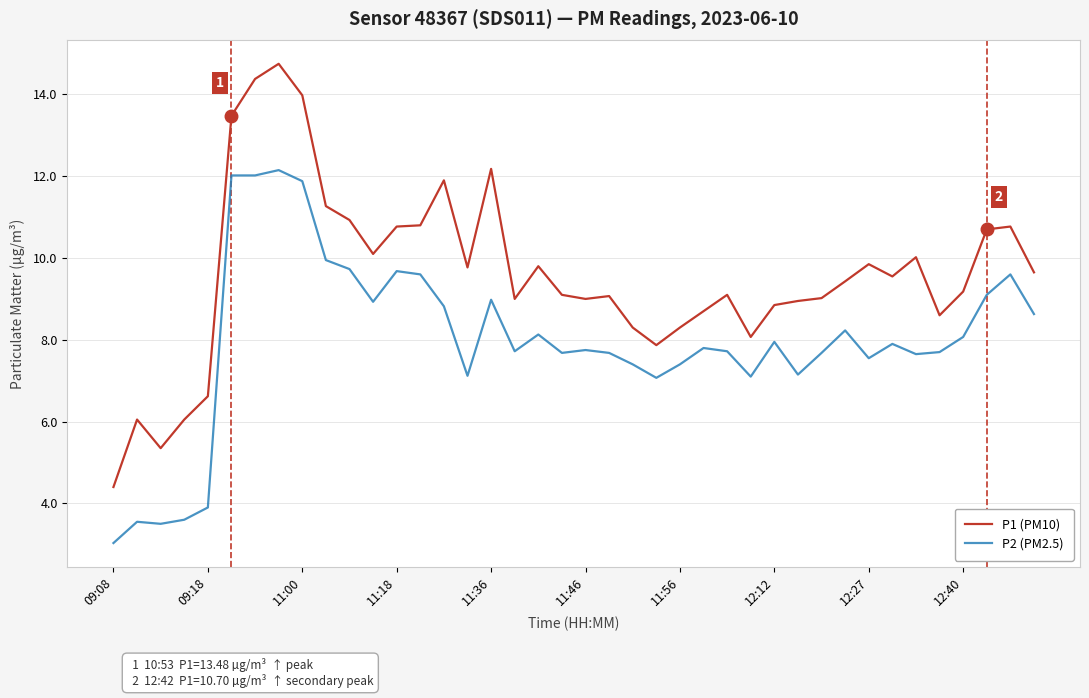

What is the lowest value of the P2 (PM2.5) series?

3.0